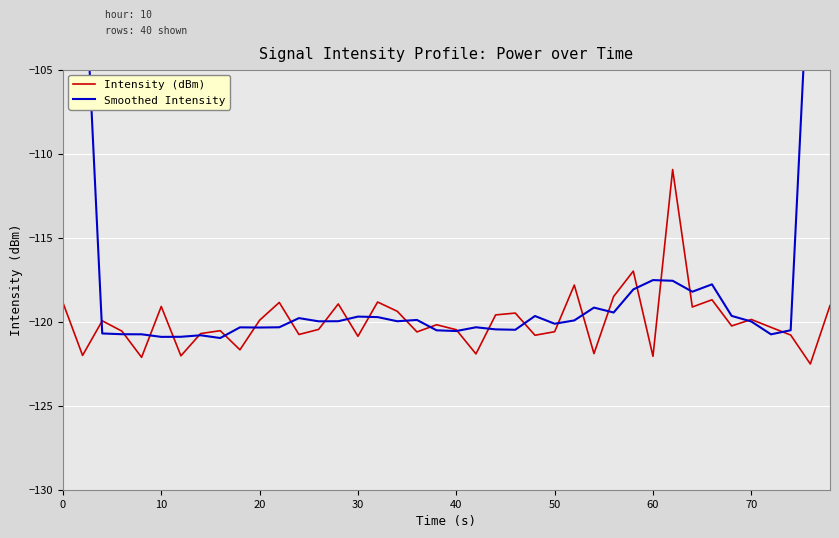

How many interior local peaks does the Smoothed Intensity series have?

10